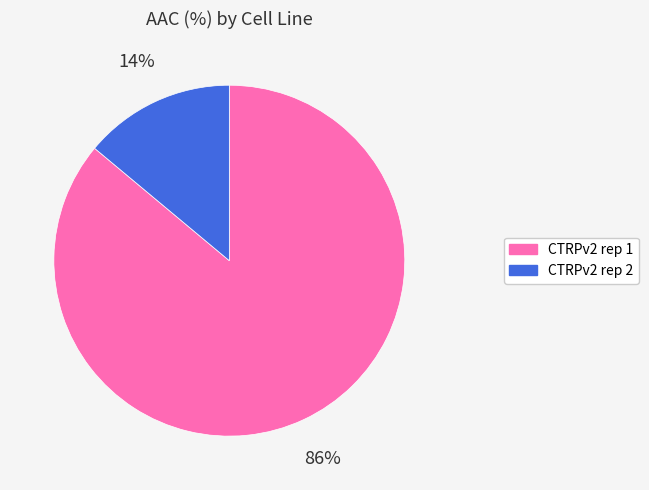

Is there any slice that represents more than half of the pie?

Yes